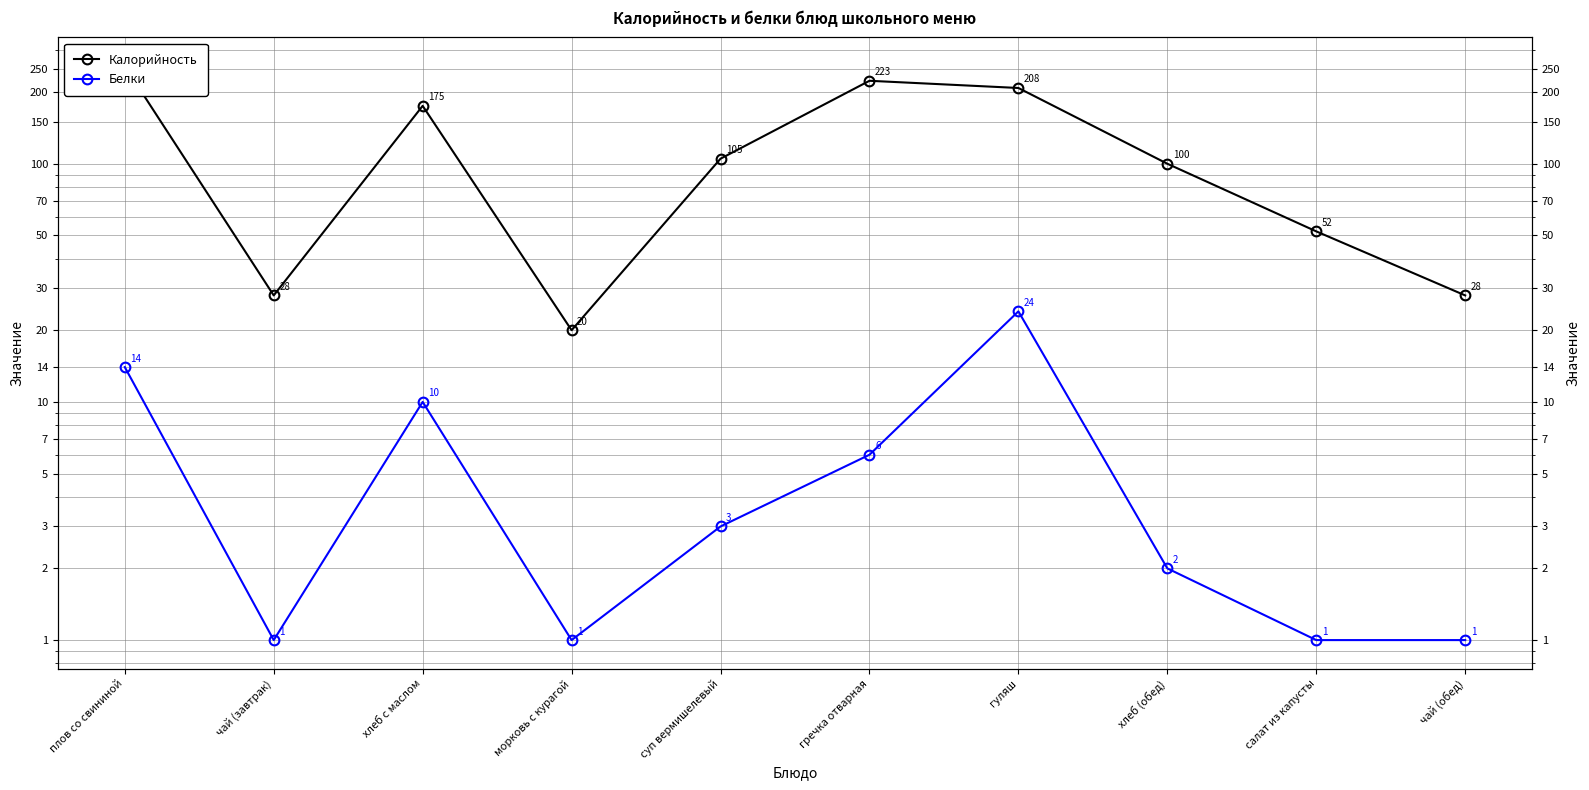

Reading left to right, extract all data points from this chart.

Калорийность: плов со свининой=257	чай (завтрак)=28	хлеб с маслом=175	морковь с курагой=20	суп вермишелевый=105	гречка отварная=223	гуляш=208	хлеб (обед)=100	салат из капусты=52	чай (обед)=28
Белки: плов со свининой=14	чай (завтрак)=1	хлеб с маслом=10	морковь с курагой=1	суп вермишелевый=3	гречка отварная=6	гуляш=24	хлеб (обед)=2	салат из капусты=1	чай (обед)=1